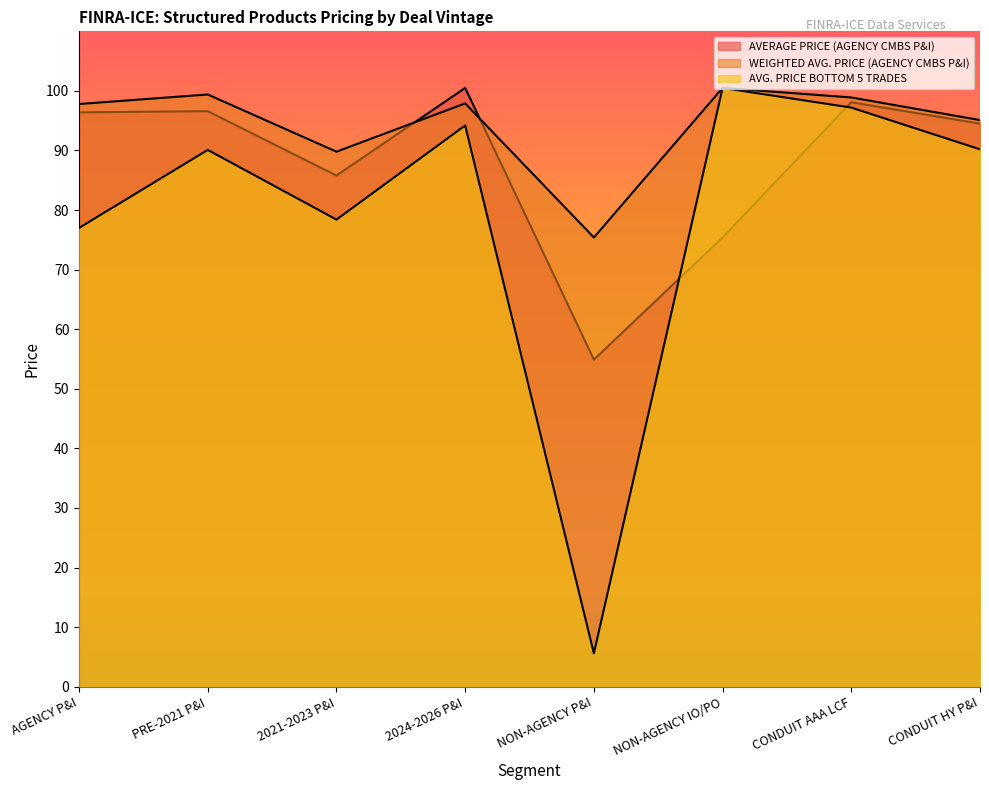

Is the value of AVG. PRICE BOTTOM 5 TRADES at 2024-2026 P&I greater than the value of WEIGHTED AVG. PRICE (AGENCY CMBS P&I) at 2021-2023 P&I?

Yes